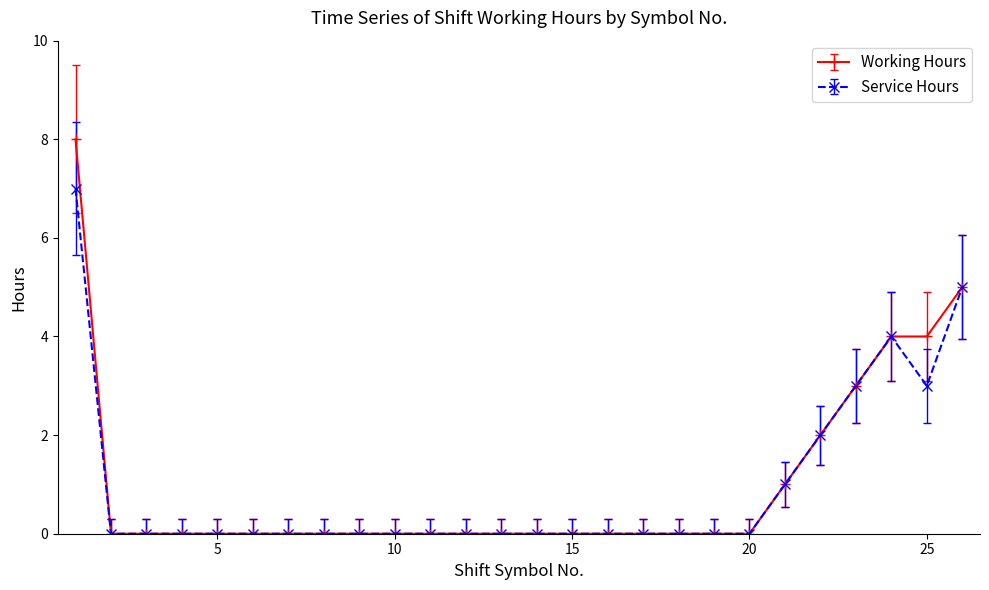

Which series has the widest spread of values?

Working Hours